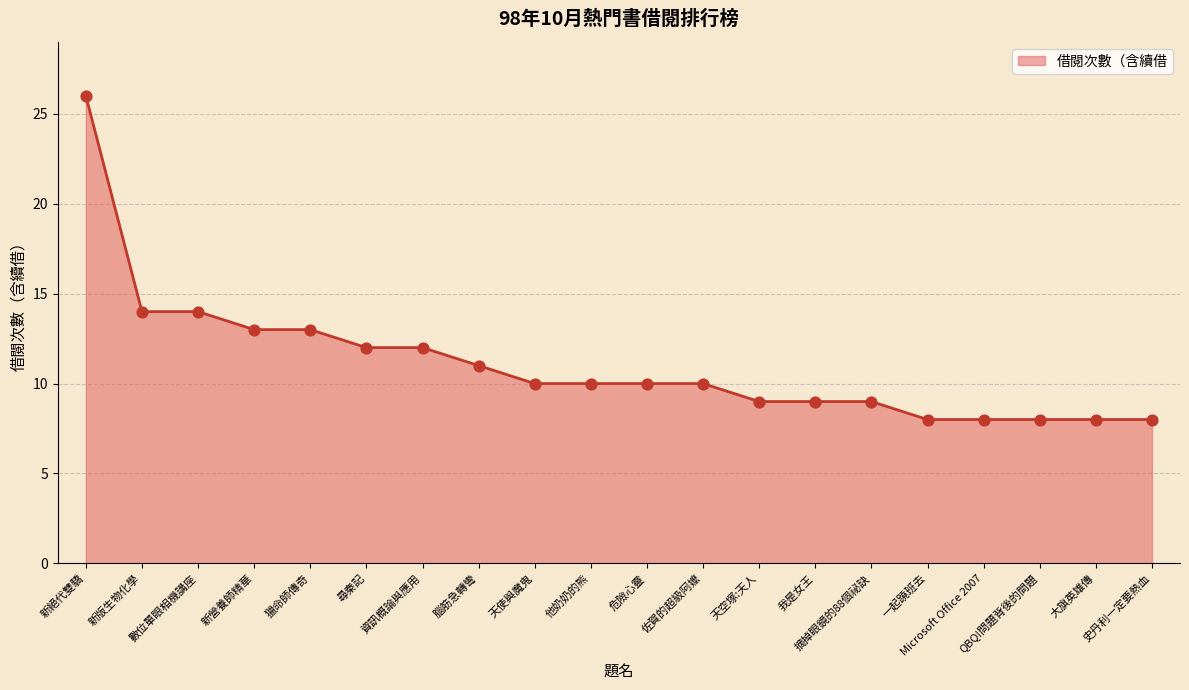

What is the change in value from 獵命師傳奇 to Microsoft Office 2007?

-5